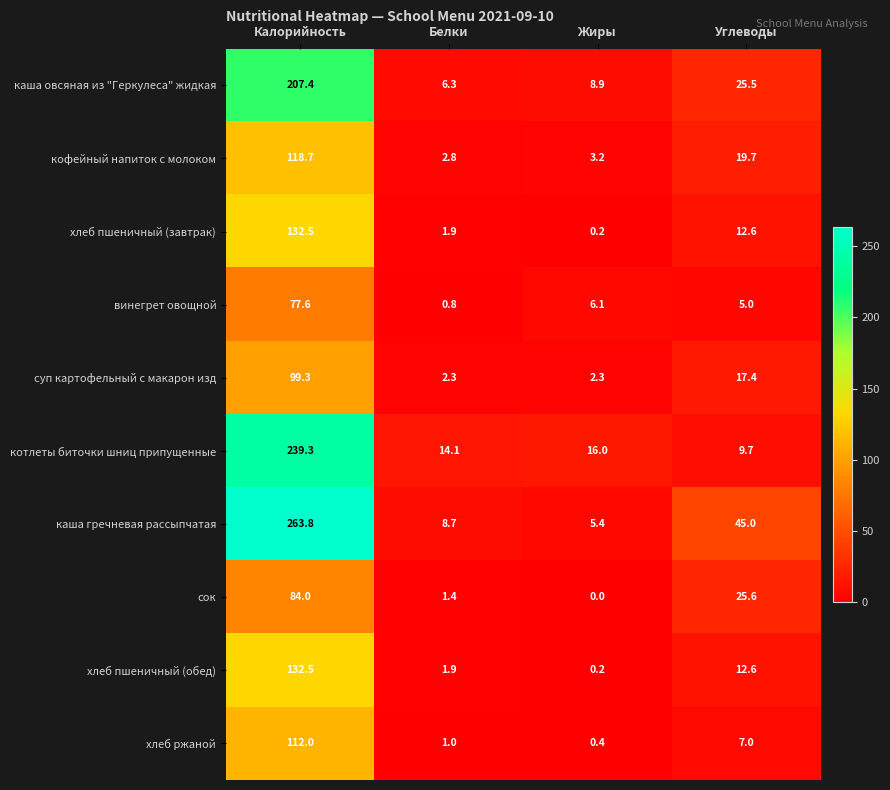

What is the sum of all кофейный напиток с молоком values?

144.4